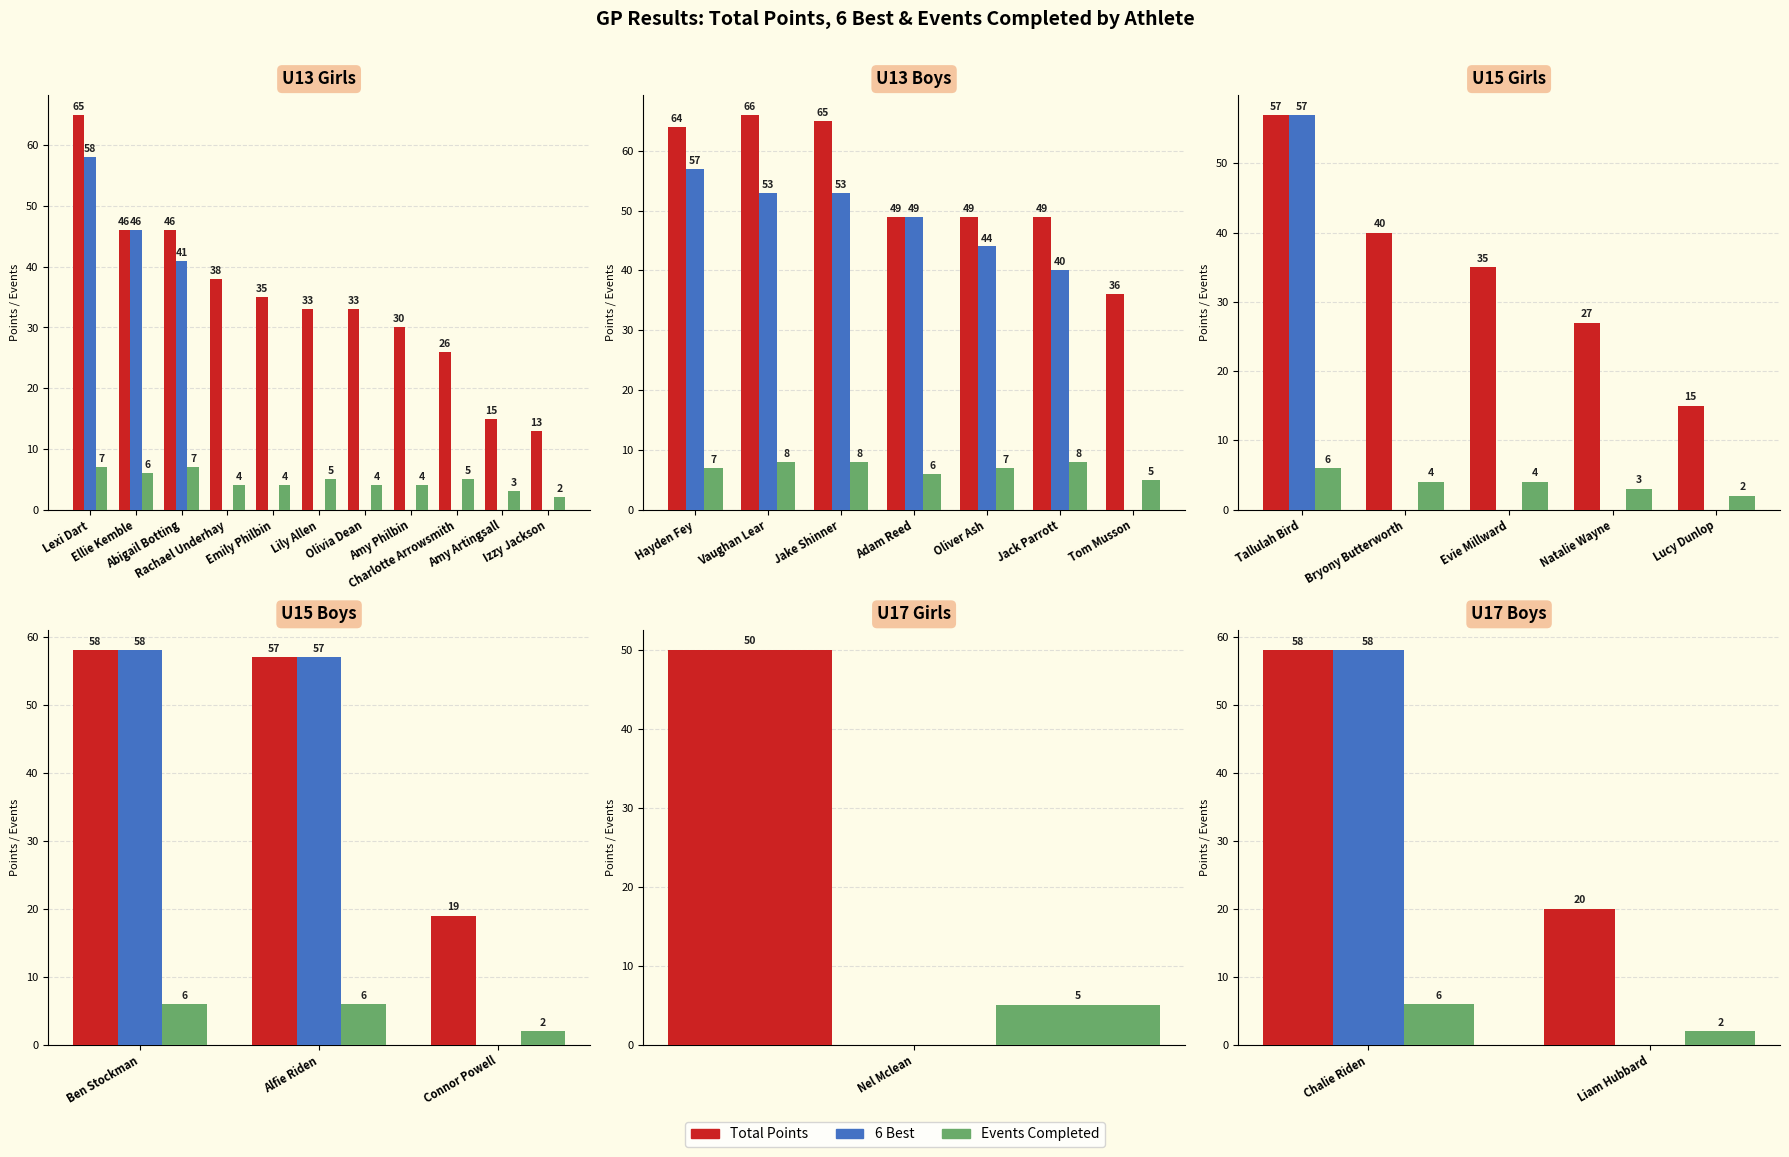

List the series in order of their overall mean, highest first.

Total Points, 6 Best, Events Completed